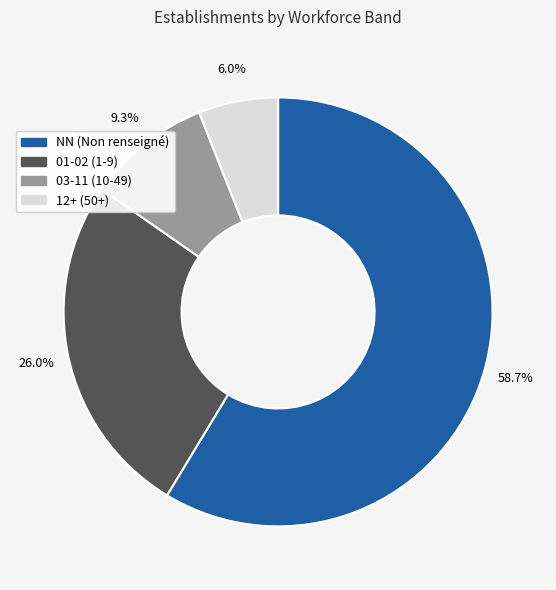

What is the total percentage of NN (Non renseigné) and 03-11 (10-49)?

68.0%